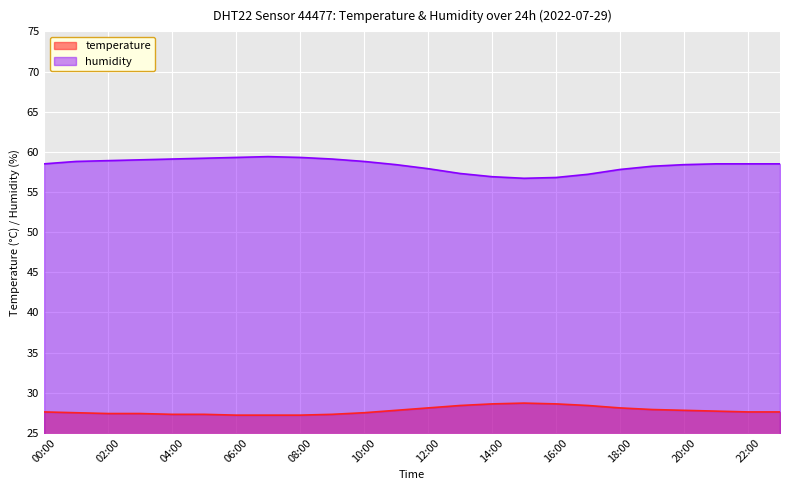

Which series has the largest range (max minus min)?

humidity